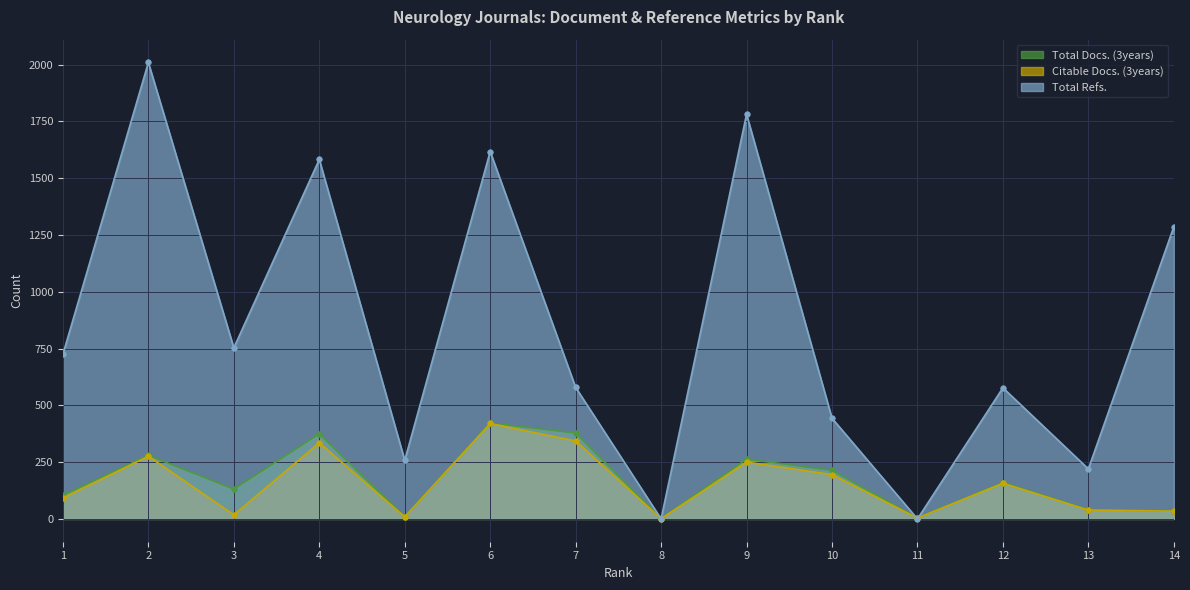

Which series has the largest total across all categories?

Total Refs.